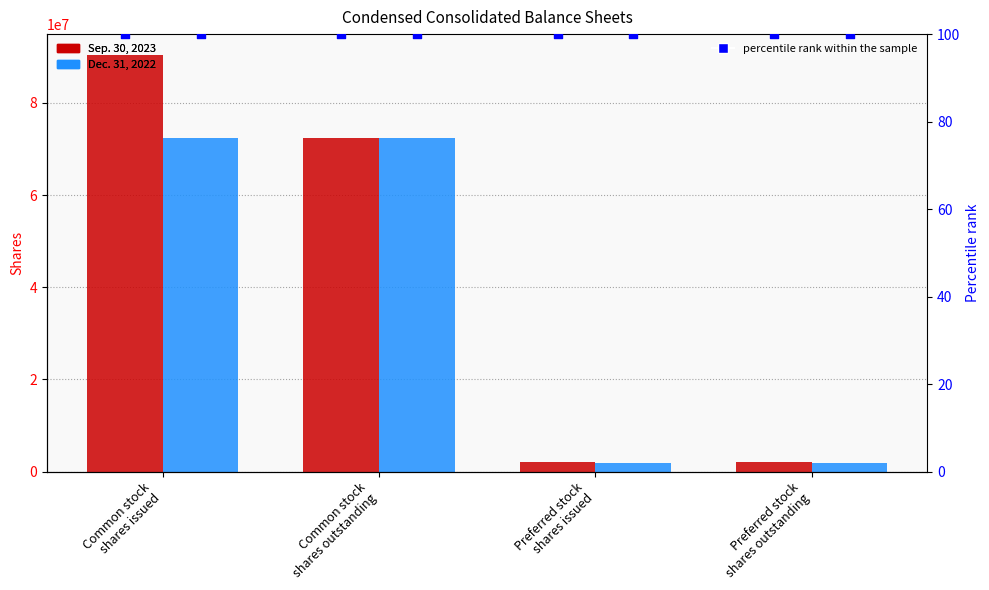

Is the value of Sep. 30, 2023 at Preferred stock
shares outstanding greater than the value of Dec. 31, 2022 at Common stock
shares issued?

No